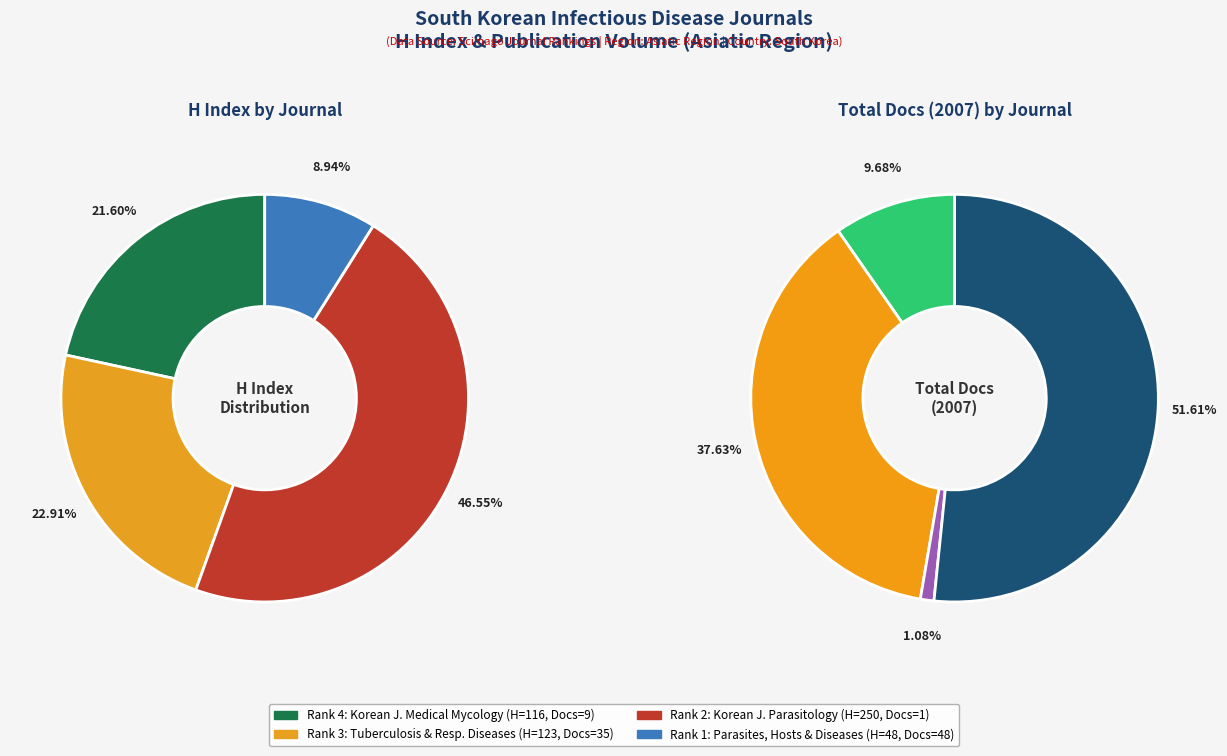

How many segments does this pie chart have?

4